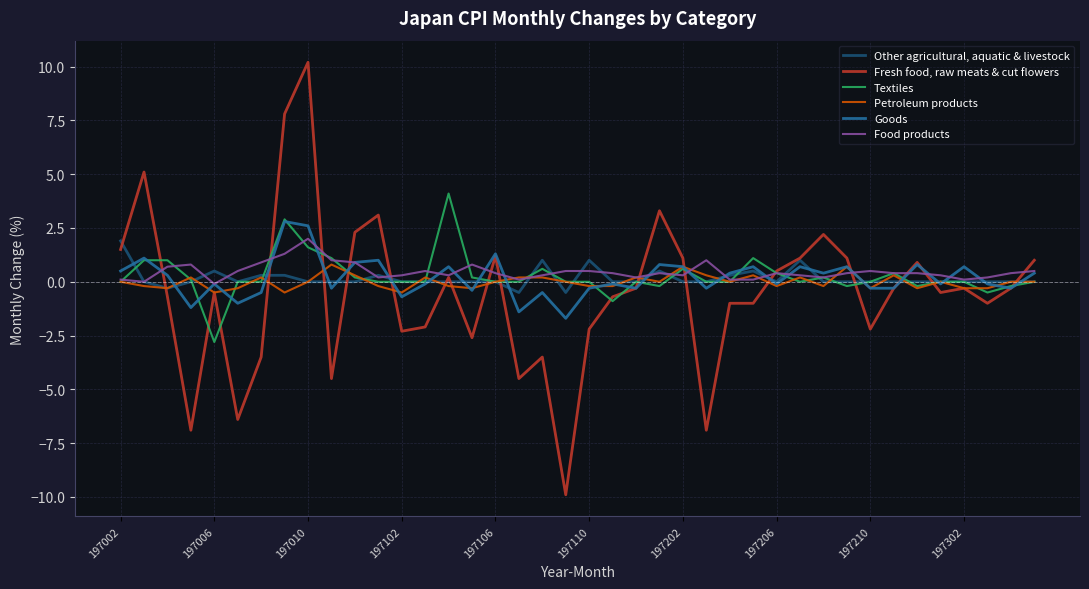

What is the smallest value displayed?

-9.9